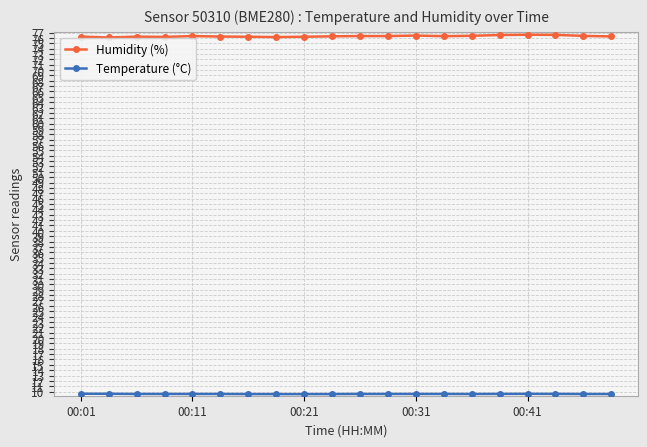

Which series has the largest total across all categories?

Humidity (%)